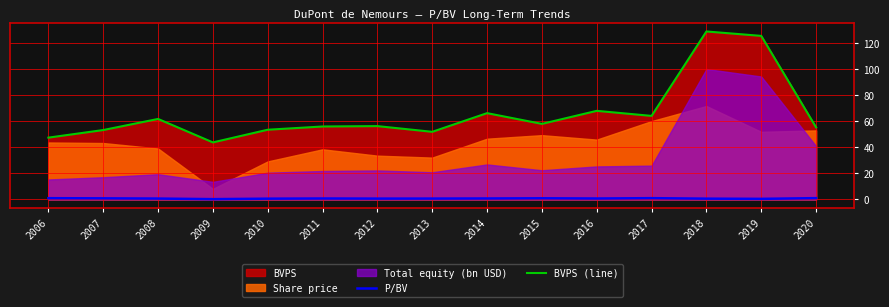

What is the value of the BVPS (line) point at the 9th from the left?

66.4